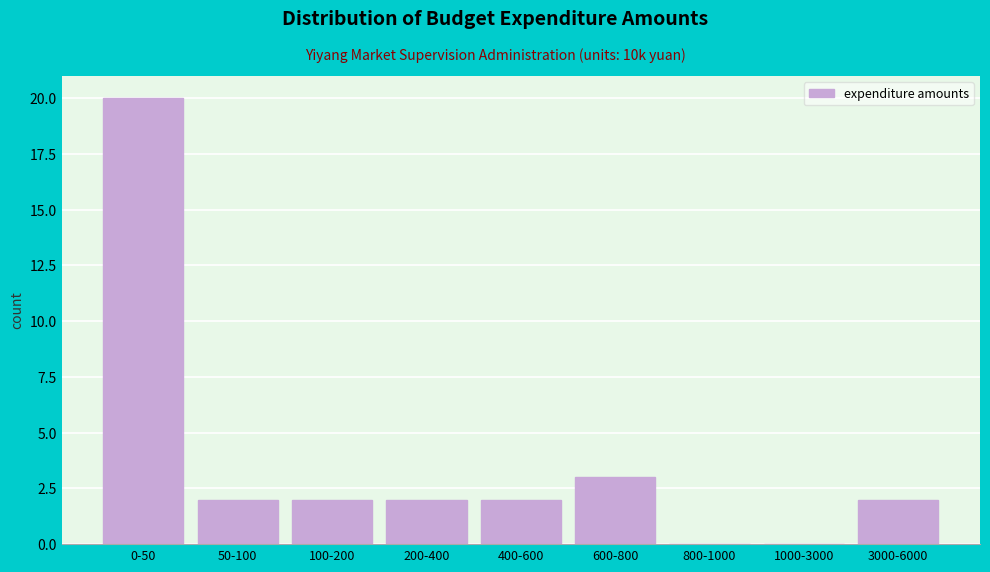

Reading left to right, list all the values displayed in this chart.

0-50=20	50-100=2	100-200=2	200-400=2	400-600=2	600-800=3	800-1000=0	1000-3000=0	3000-6000=2